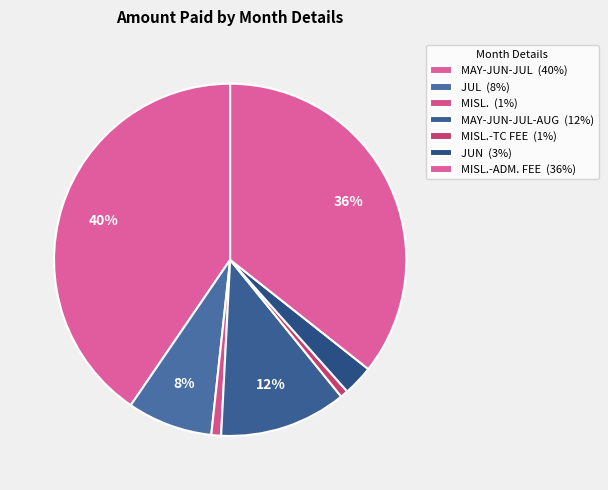

Is there a majority slice in this chart?

No